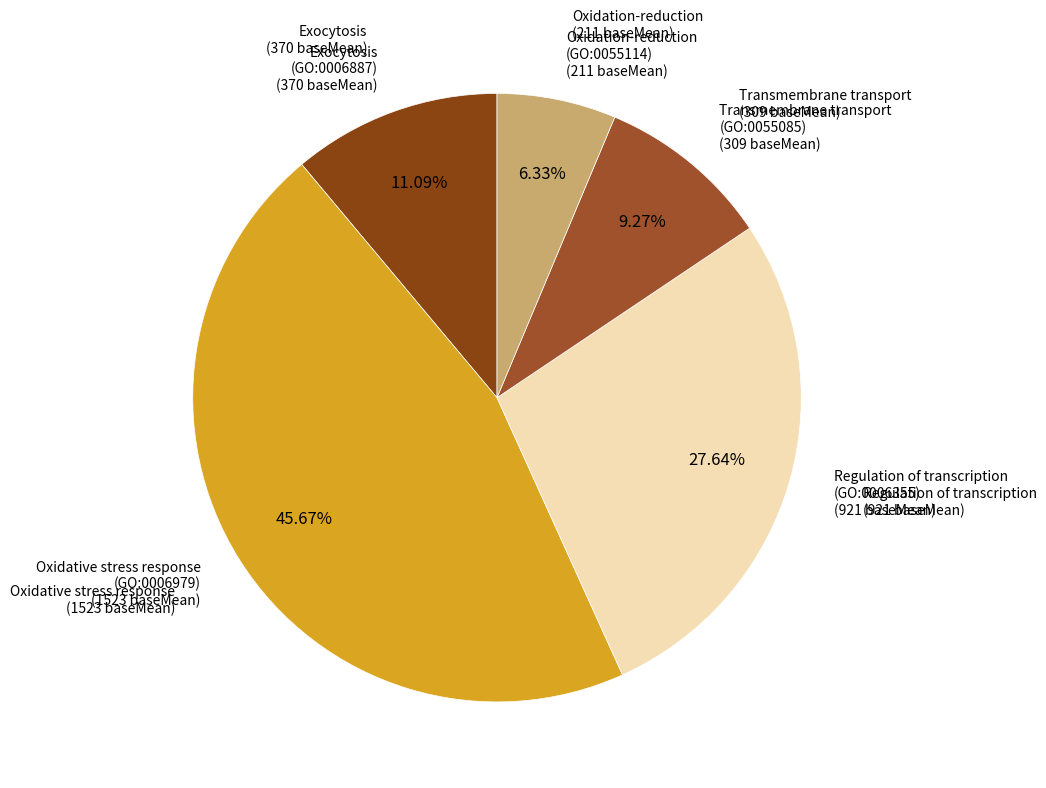

How many slices are in this pie chart?

5